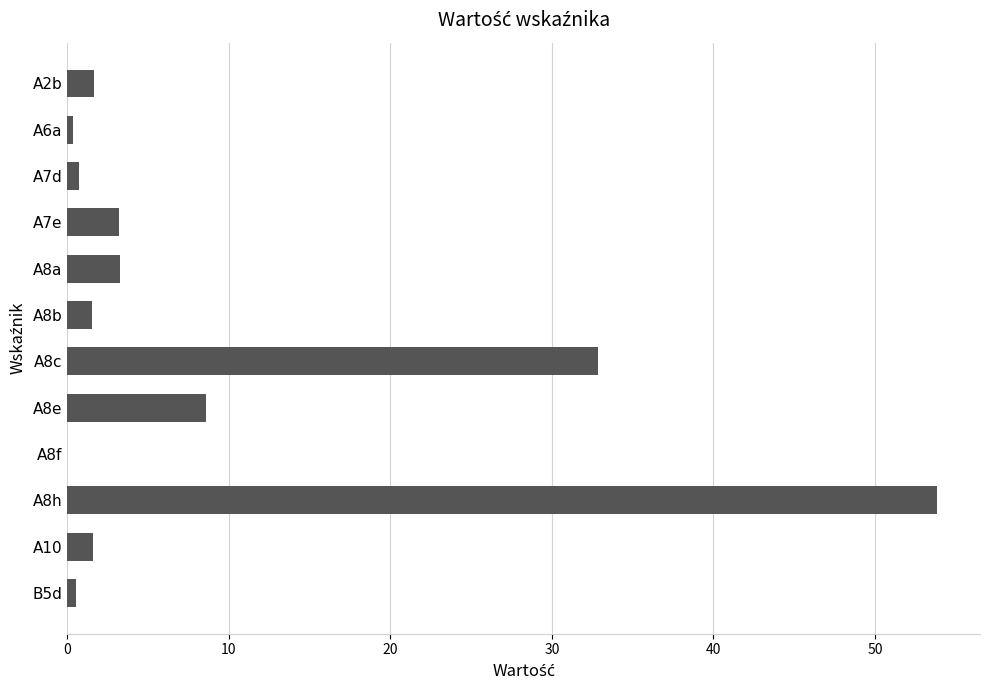

What value does the data have at A7e?

3.2